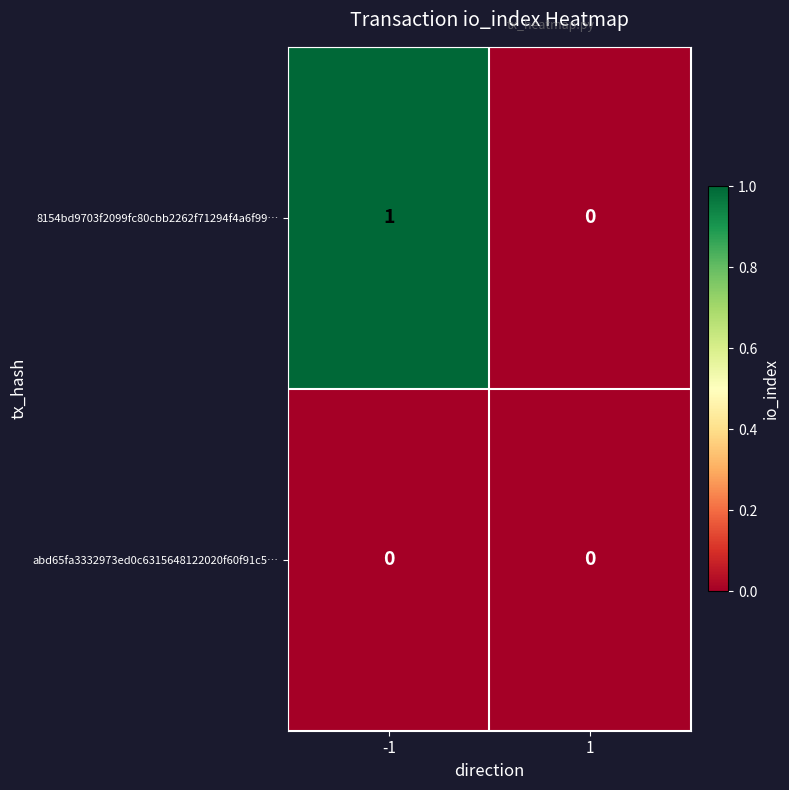

How many series are shown in this chart?

2